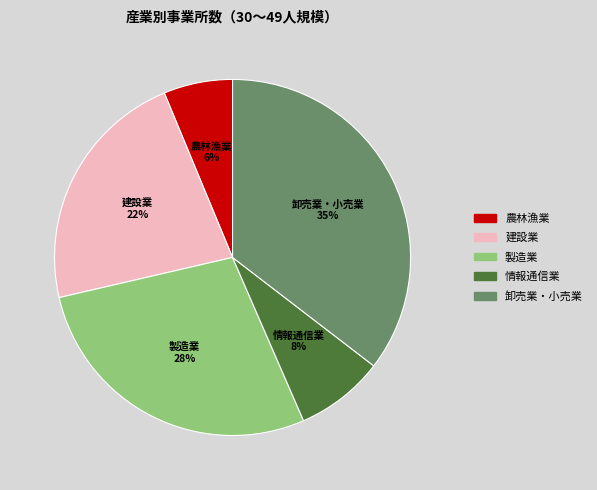

To the nearest percent, what portion does 農林漁業 represent?

6%